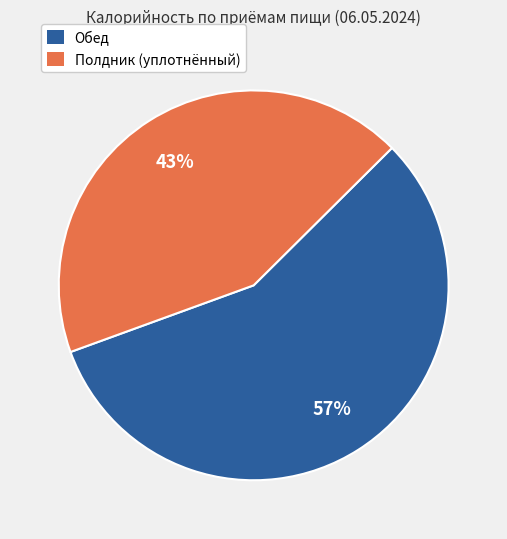

Rank the categories by value from highest to lowest.

Обед, Полдник (уплотнённый)